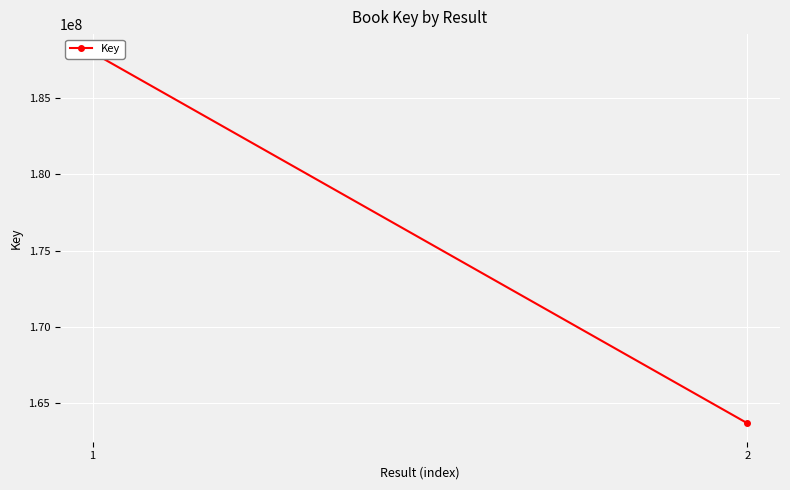

Reading left to right, what are all the values shown in this chart?

187957510	163700997